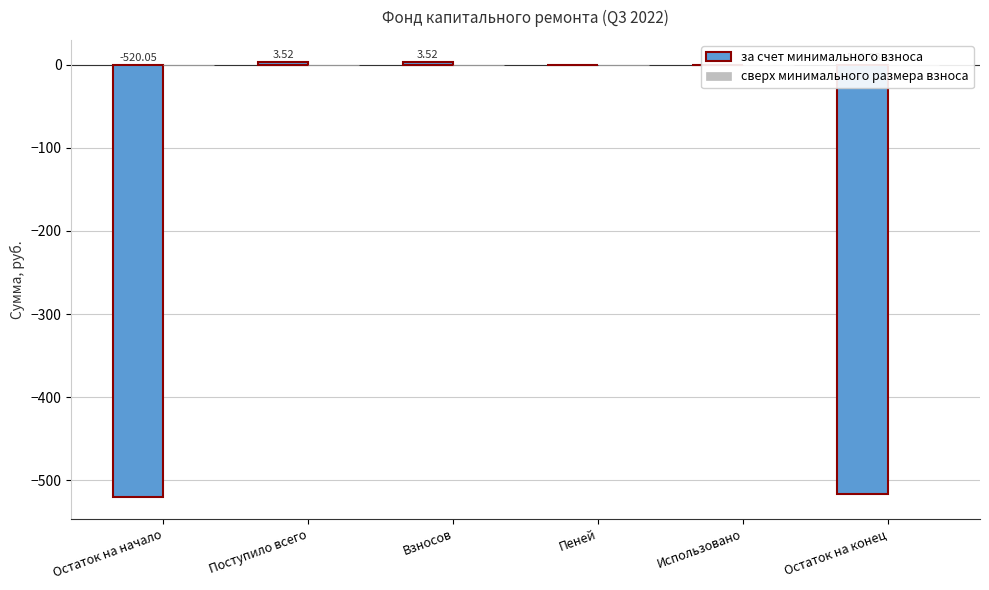

Where does the data first go above 0?

Поступило всего